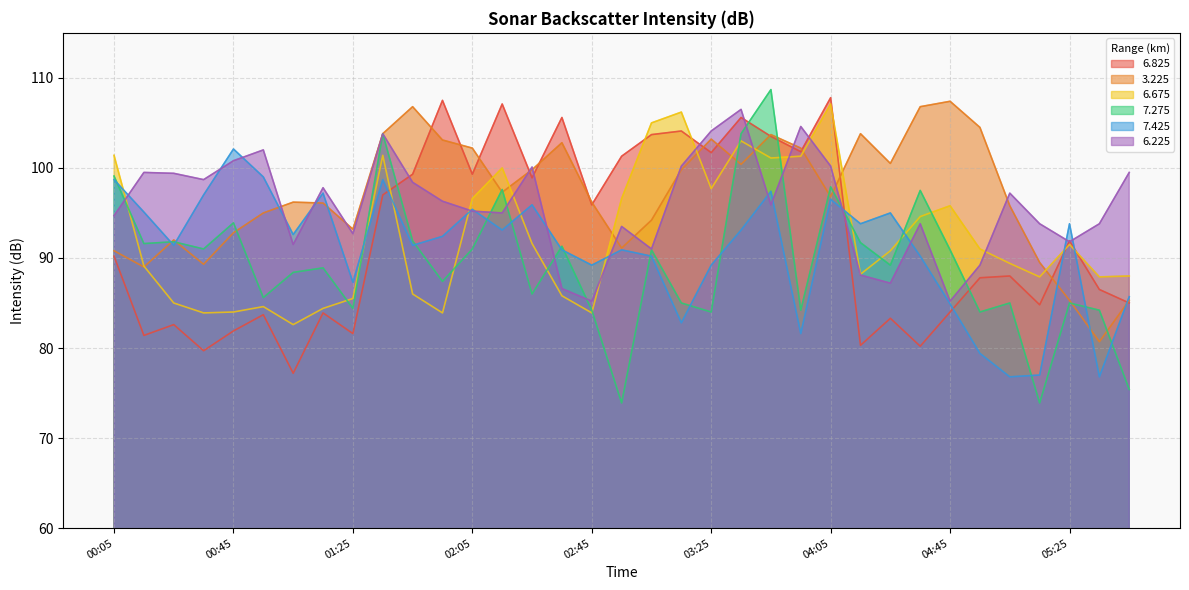

What is the difference between the highest and lowest values at 05:05?

20.4